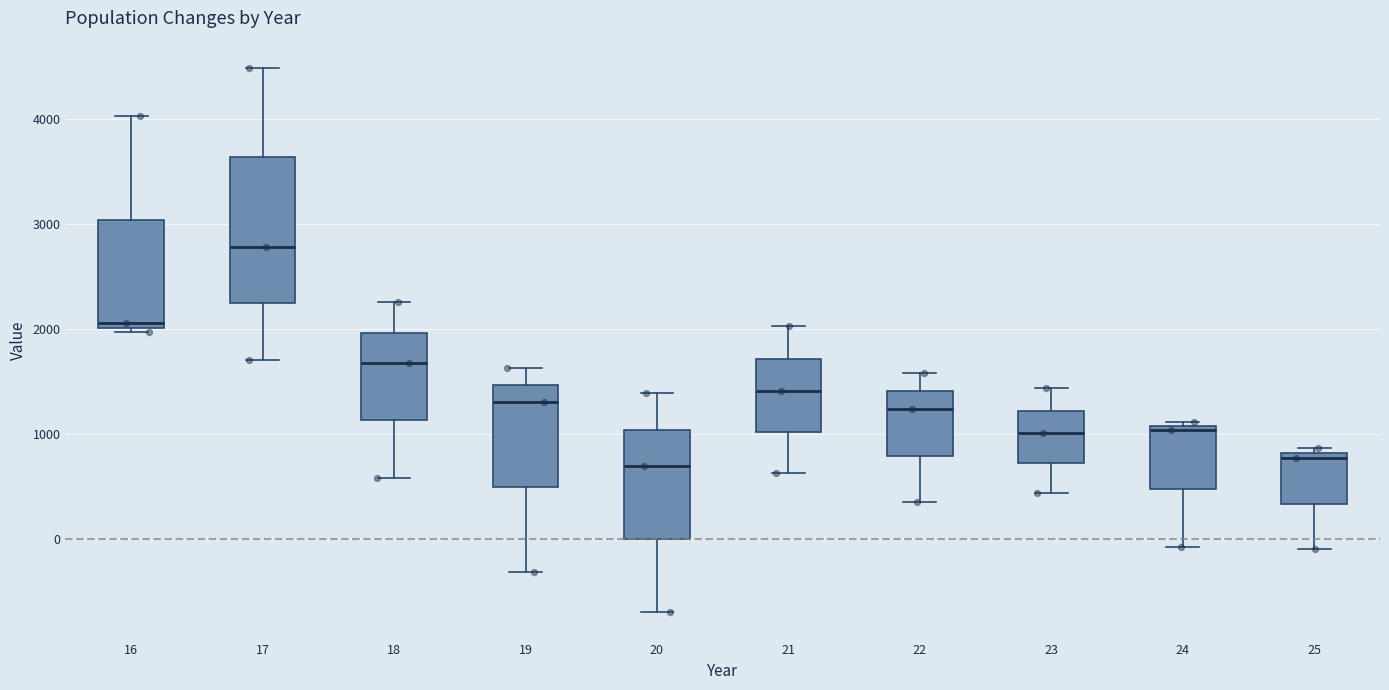

Reading left to right, transcribe this box plot: for each box, give where its median line is, the range the box spans, and where its two whiskers end, as read against the y-axis. The values are not printed on the chart, so give them approximately, as read against the axis.

16: median 2100, box 2000 to 3000, whiskers 2000 (just below the box's lower edge) to 4000
17: median 2800, box 2200 to 3600, whiskers 1700 to 4500
18: median 1700, box 1100 to 2000, whiskers 600 to 2300
19: median 1300, box 500 to 1500, whiskers -300 to 1600
20: median 700, box 0 to 1000, whiskers -700 to 1400
21: median 1400, box 1000 to 1700, whiskers 600 to 2000
22: median 1200, box 800 to 1400, whiskers 300 to 1600
23: median 1000, box 700 to 1200, whiskers 400 to 1400
24: median 1000, box 500 to 1100, whiskers -100 to 1100 (just above the box's upper edge)
25: median 800 (just below the box's upper edge), box 300 to 800, whiskers -100 to 900